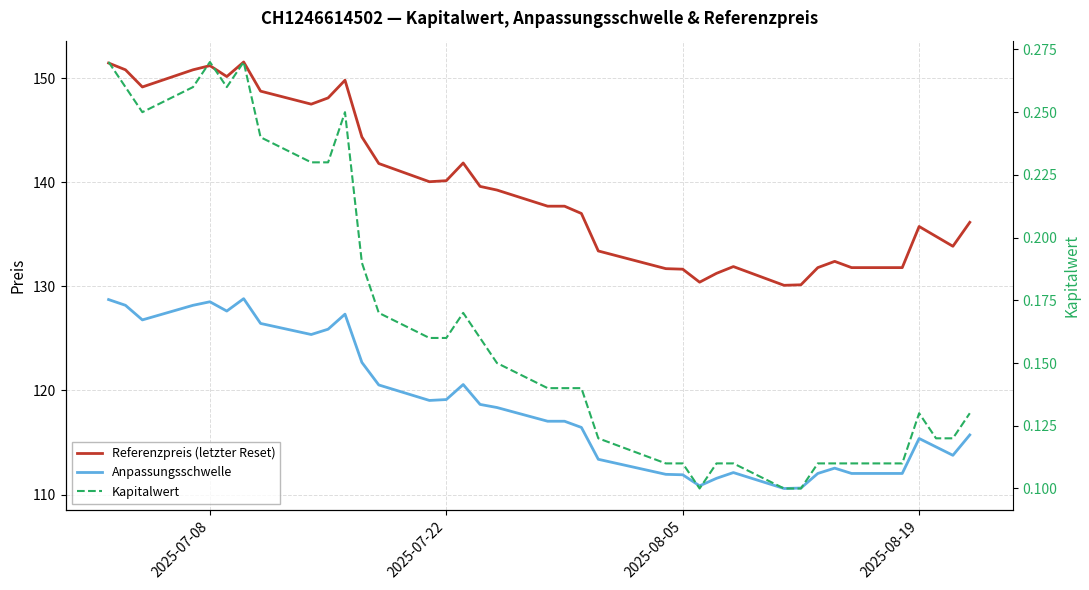

How many lines are shown in the chart?

3